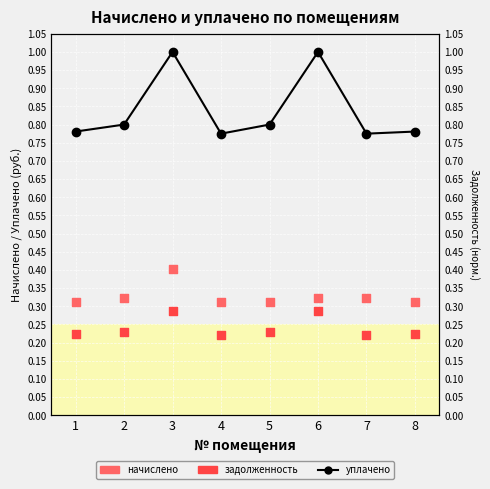

At which category is the sum across all series the highest?

3